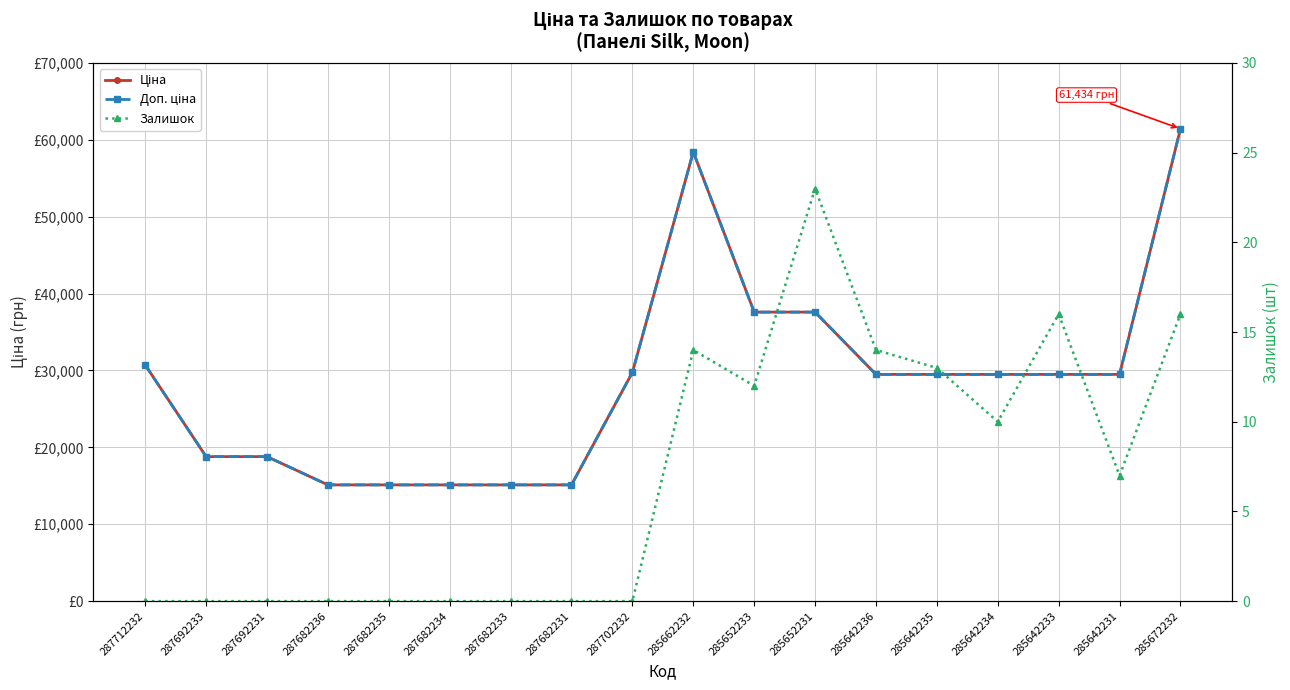

True or false: Ціна has more than 1 interior local peaks.

False